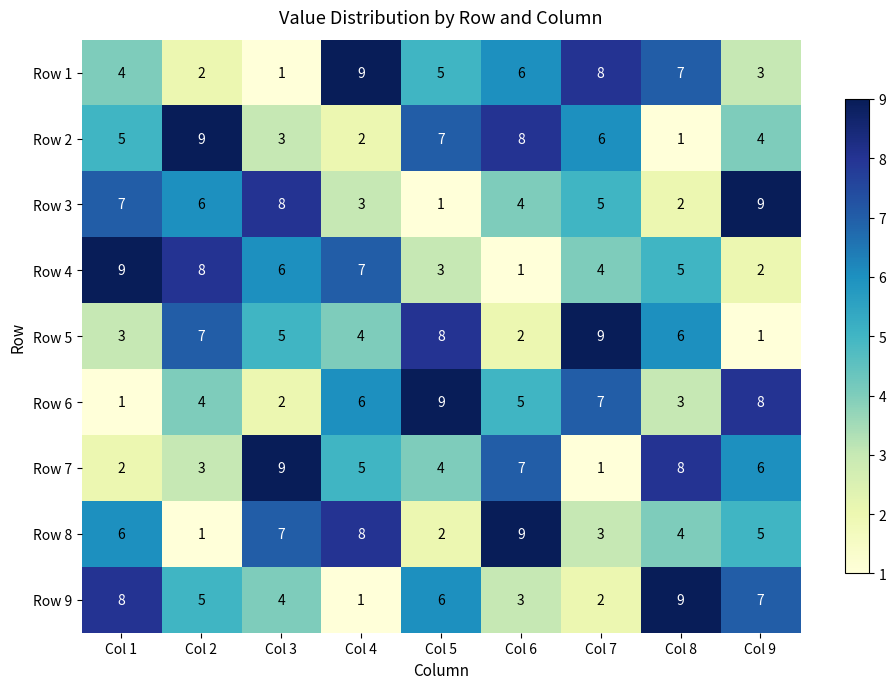

What is the sum of the Row 8 values at Col 8 and Col 1?

10